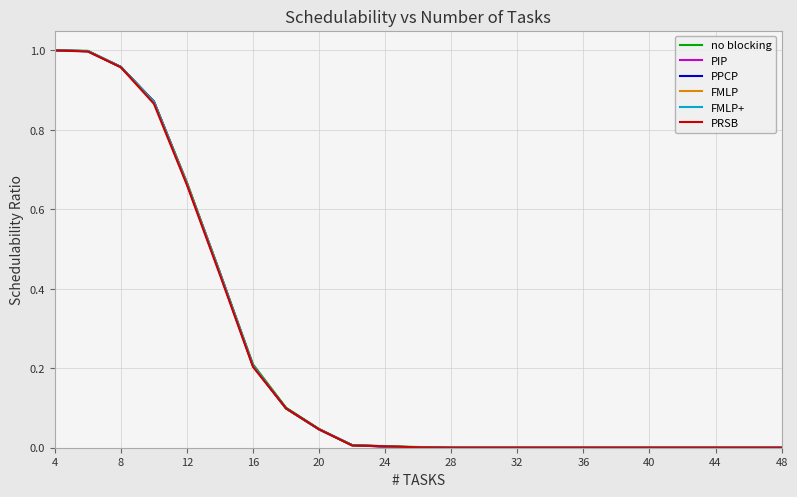

Which category has the highest value across all series?

4